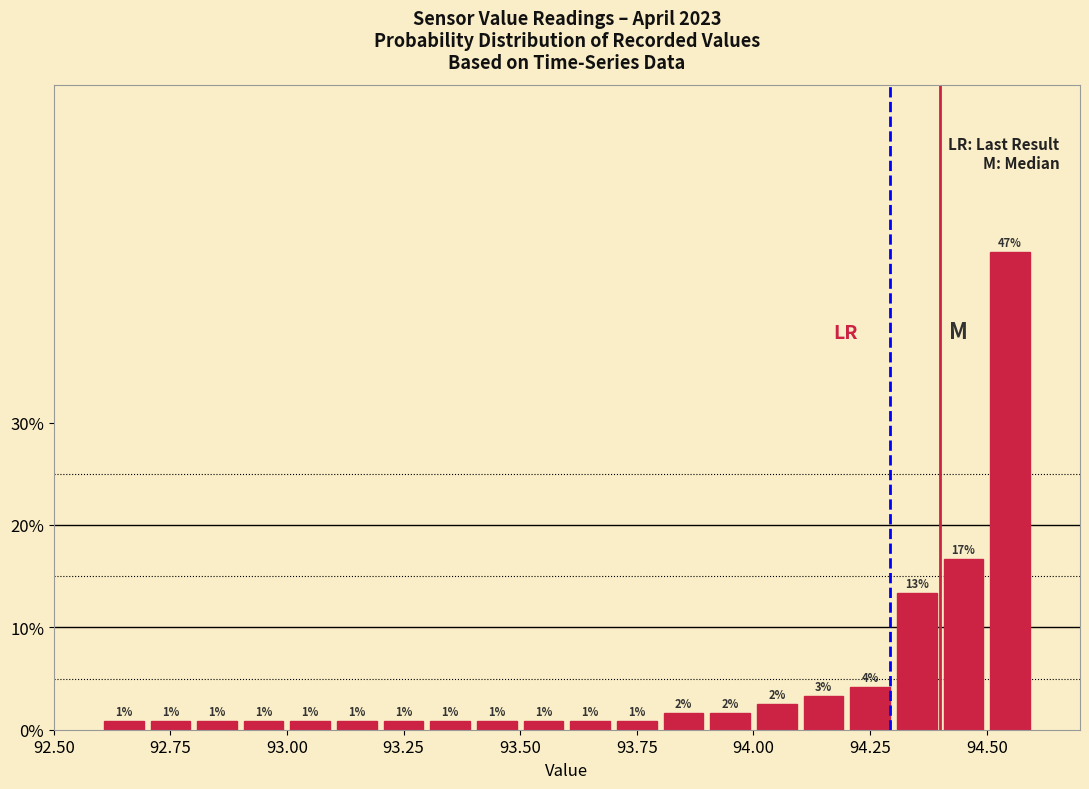

Around what value on the x-axis is the tallest bar? Give the approximate position of its centre, as read against the axis.

94.55